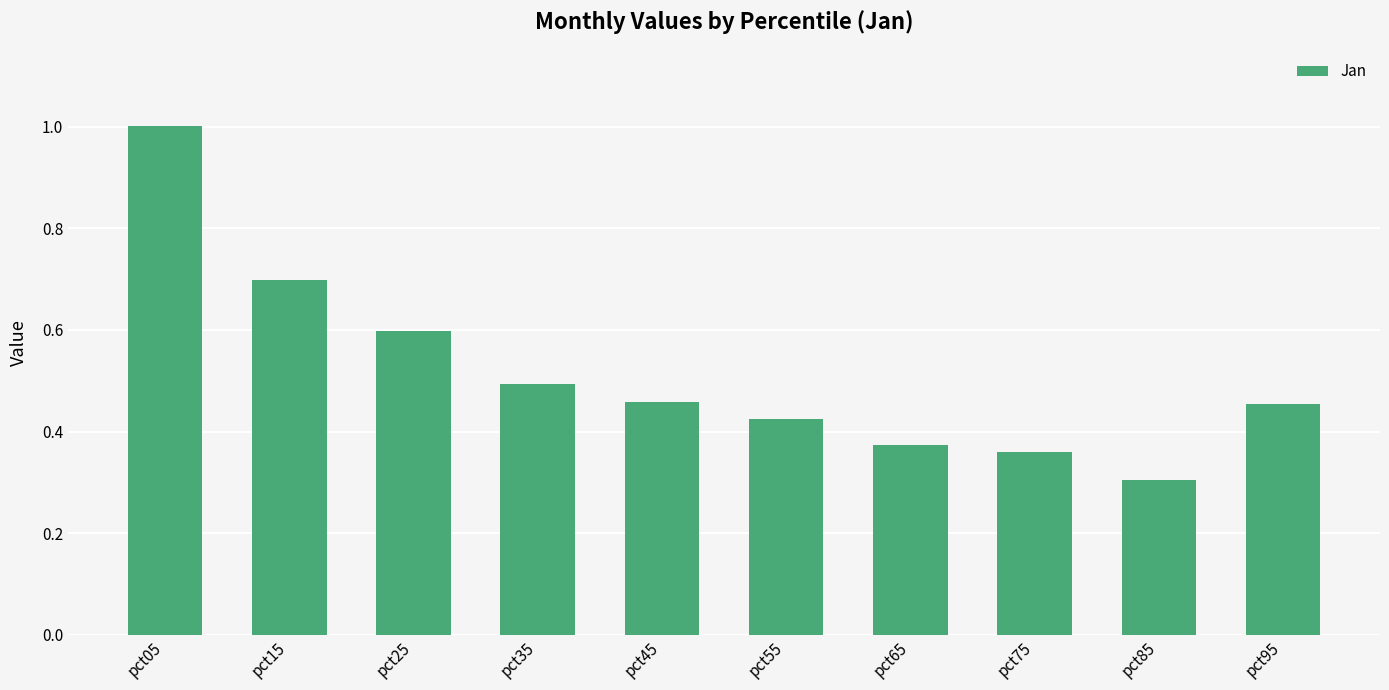

Between pct05 and pct45, which is larger?

pct05